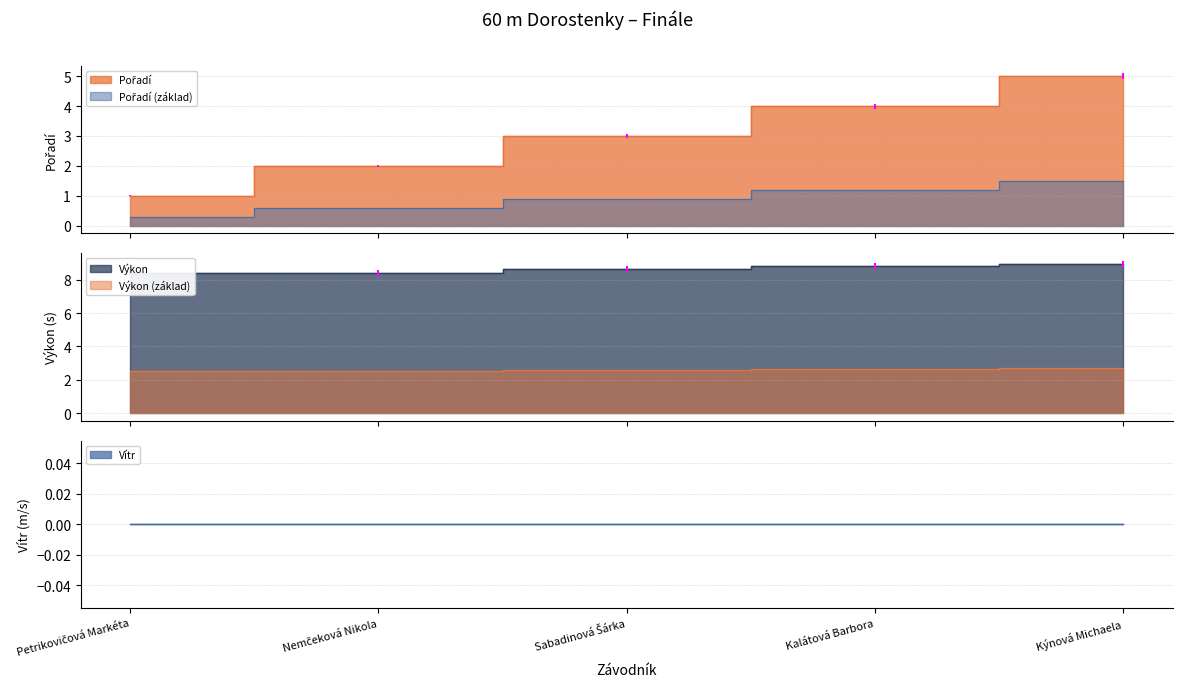

Is the value of Pořadí at Kýnová Michaela greater than the value of Výkon at Nemčeková Nikola?

No